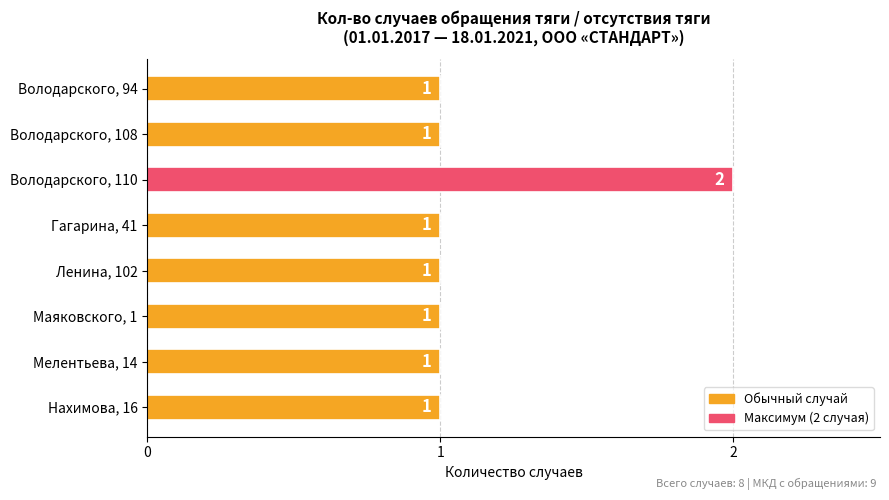

What position from the top is Мелентьева, 14?

7